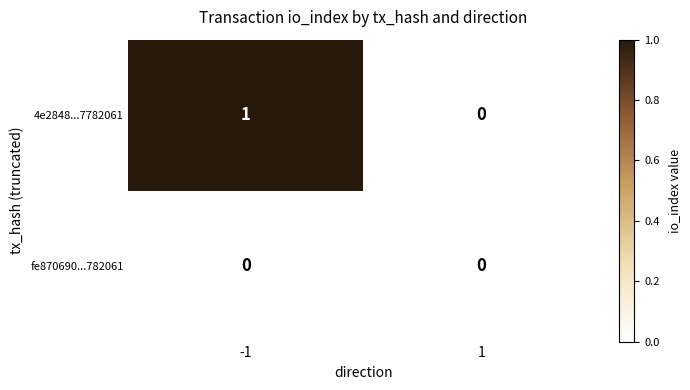

The fe870690...782061 series shows 0 at -1. True or false?

True